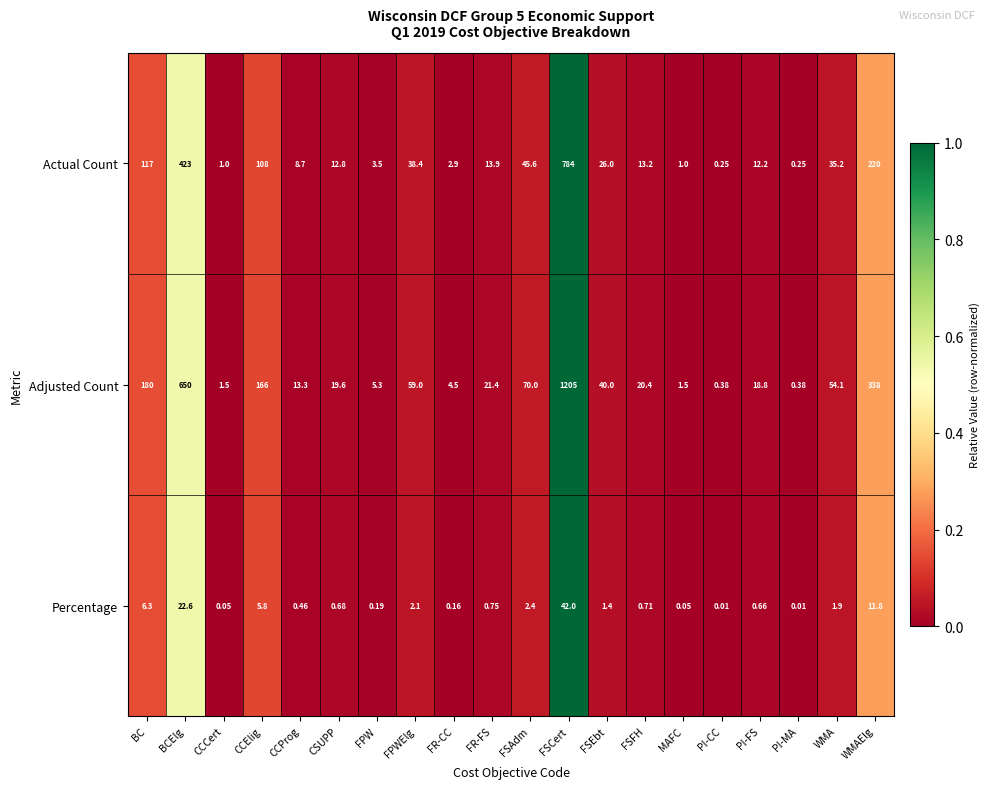

Which series has the widest spread of values?

Adjusted Count